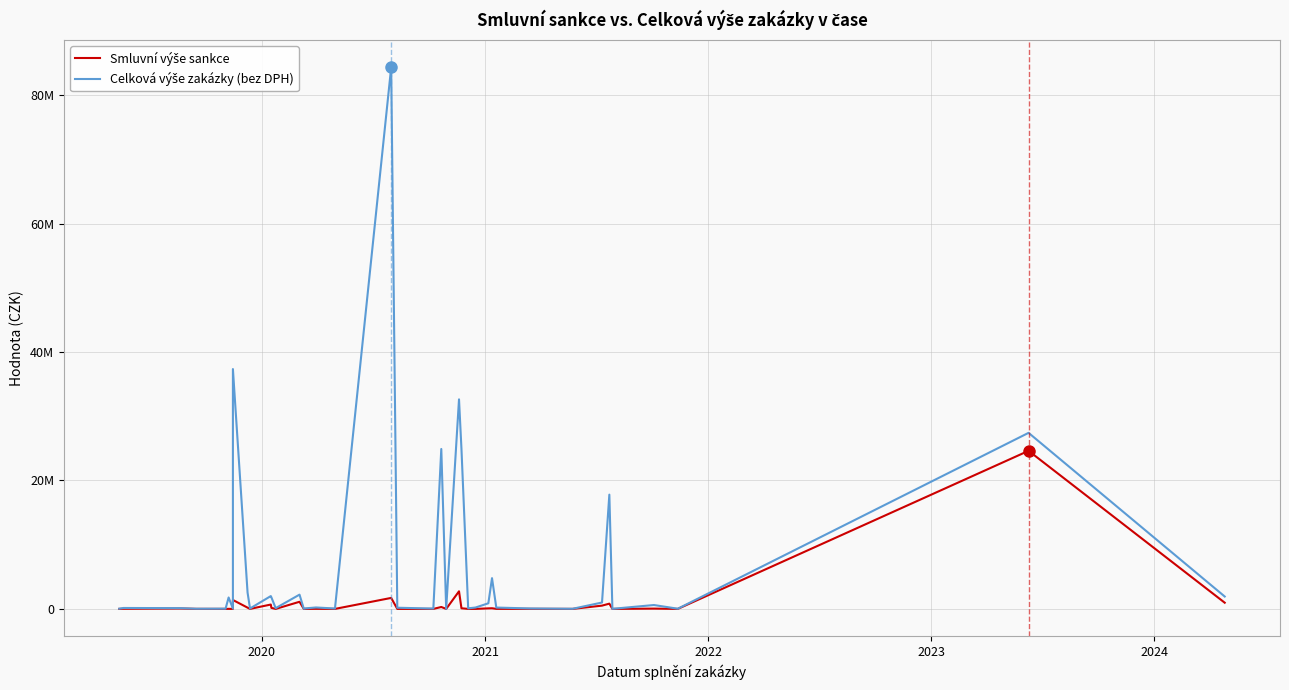

Which series has the widest spread of values?

Celková výše zakázky (bez DPH)